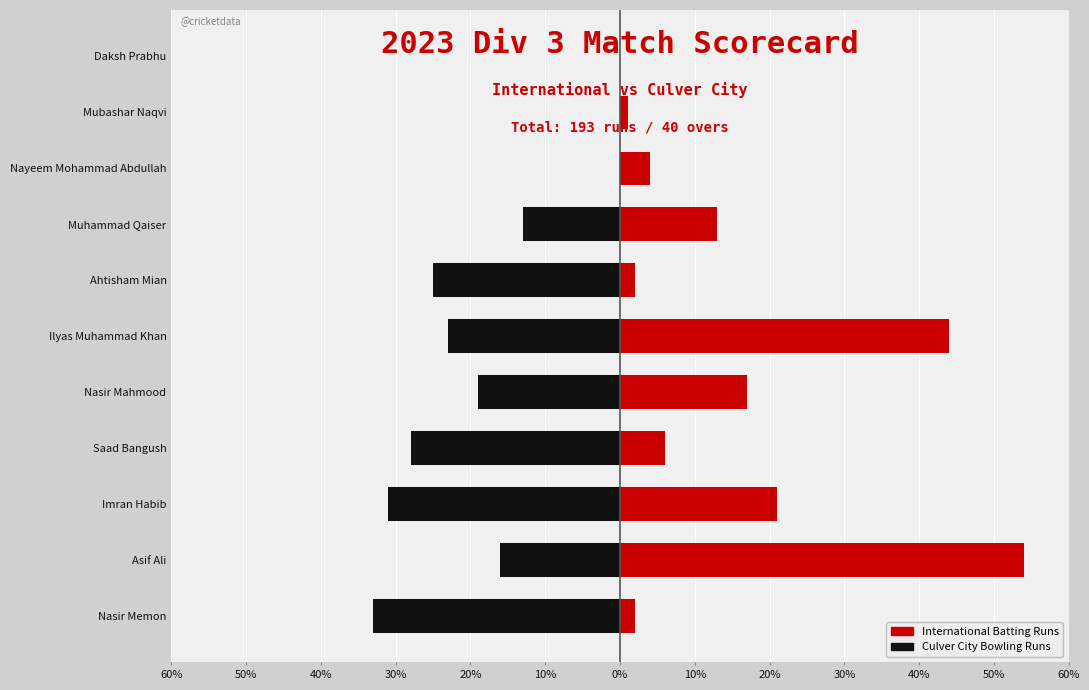

Between Asif Ali and Ilyas Muhammad Khan, which series saw the biggest shift?

International Batting Runs